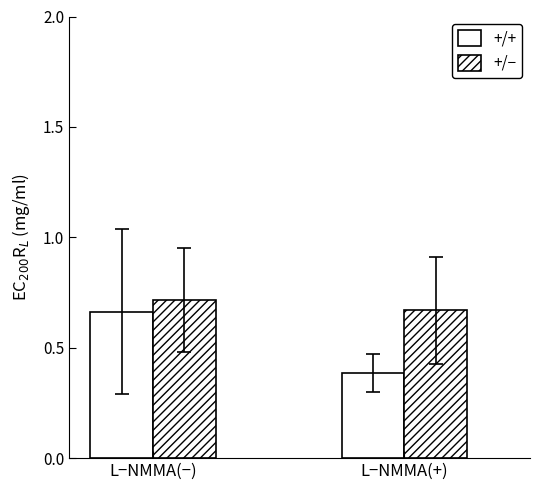

Reading left to right, transcribe all the data shown in this chart.

+/+: L−NMMA(−)=0.7	L−NMMA(+)=0.4
+/−: L−NMMA(−)=0.7	L−NMMA(+)=0.7